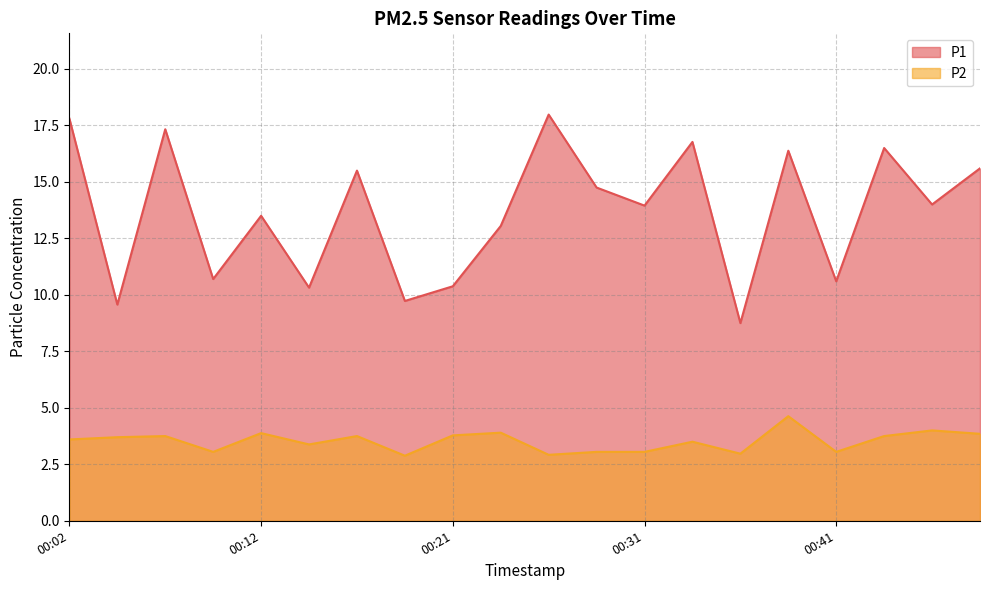

Reading left to right, what are all the values shown in this chart?

P1: 17.8	9.6	17.3	10.7	13.5	10.3	15.5	9.7	10.4	13.1	18.0	14.8	13.9	16.8	8.8	16.4	10.6	16.5	14.0	15.6
P2: 3.6	3.7	3.8	3.0	3.9	3.4	3.8	2.9	3.8	3.9	2.9	3.0	3.0	3.5	3.0	4.6	3.0	3.8	4.0	3.9